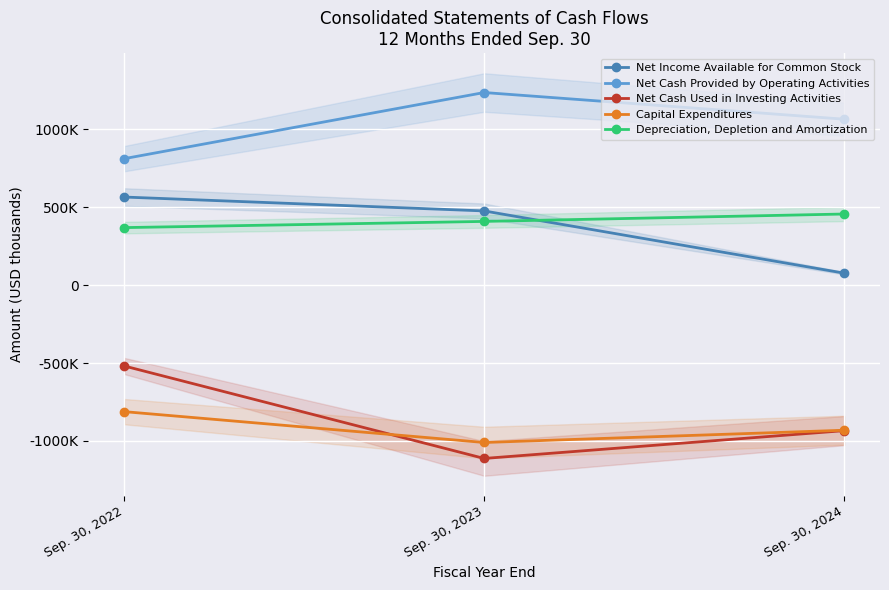

What is the value of the Net Income Available for Common Stock point at the 2nd from the left?

476866